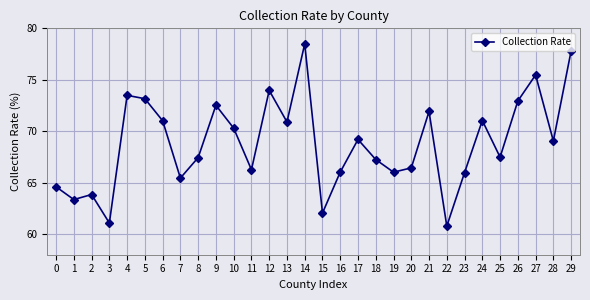

The value at 15 is 90.8. True or false?

False